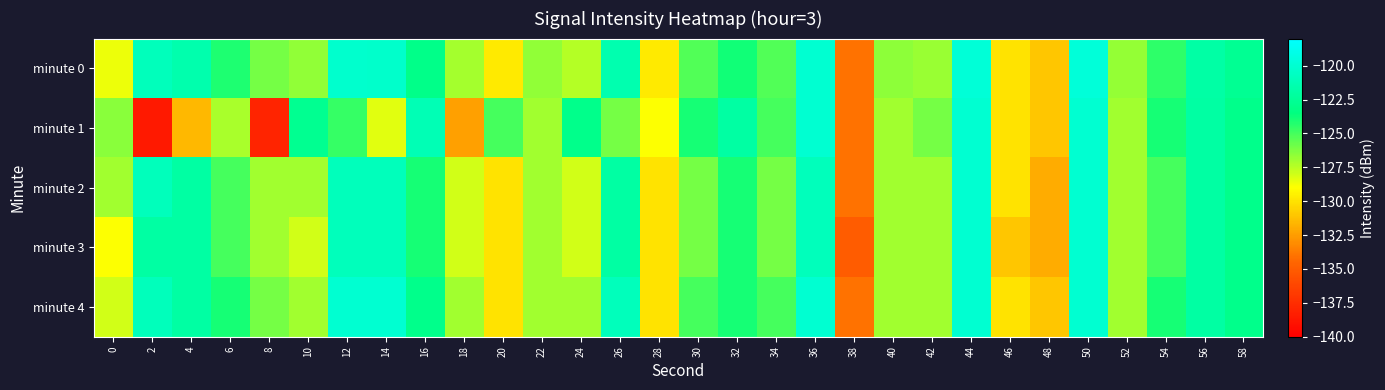

List the series in order of their peak value, lowest first.

minute 1, minute 2, minute 3, minute 4, minute 0